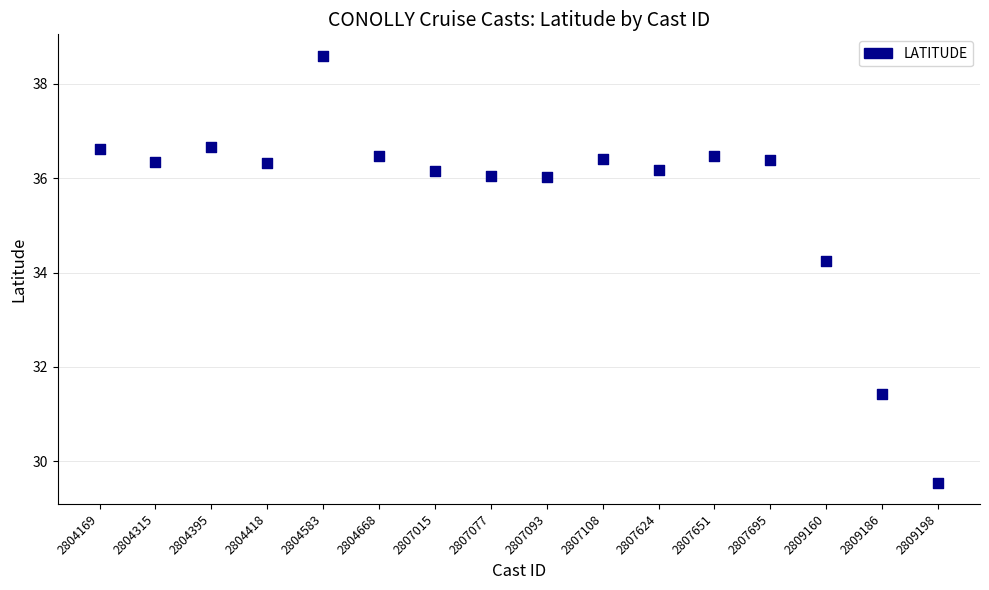

Count the number of points in this scatter plot.

16